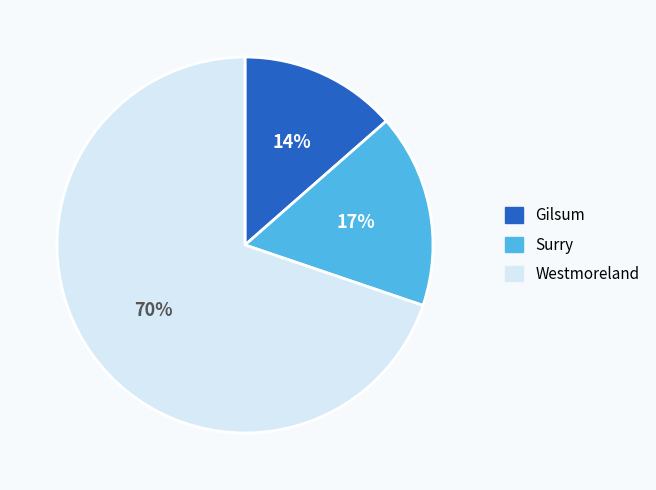

Rank the categories by value from highest to lowest.

Westmoreland, Surry, Gilsum